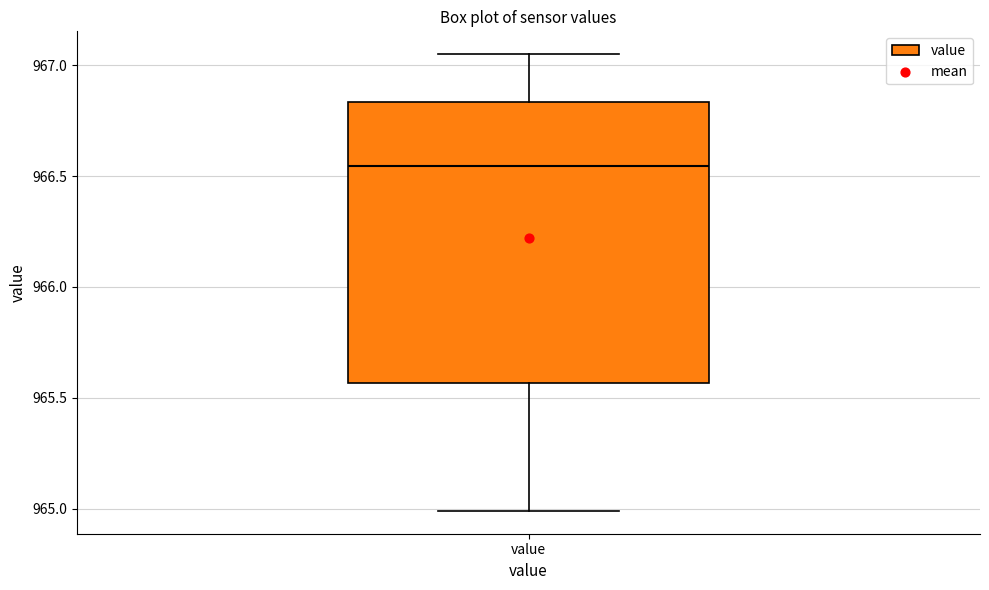

Read this box plot against the y-axis: the position of the median line, the range covered by the box, and the ends of both whiskers. The values are not printed on the chart, so give them approximately, as read against the axis.

median 966.55, box 965.55 to 966.85, whiskers 965.00 to 967.05